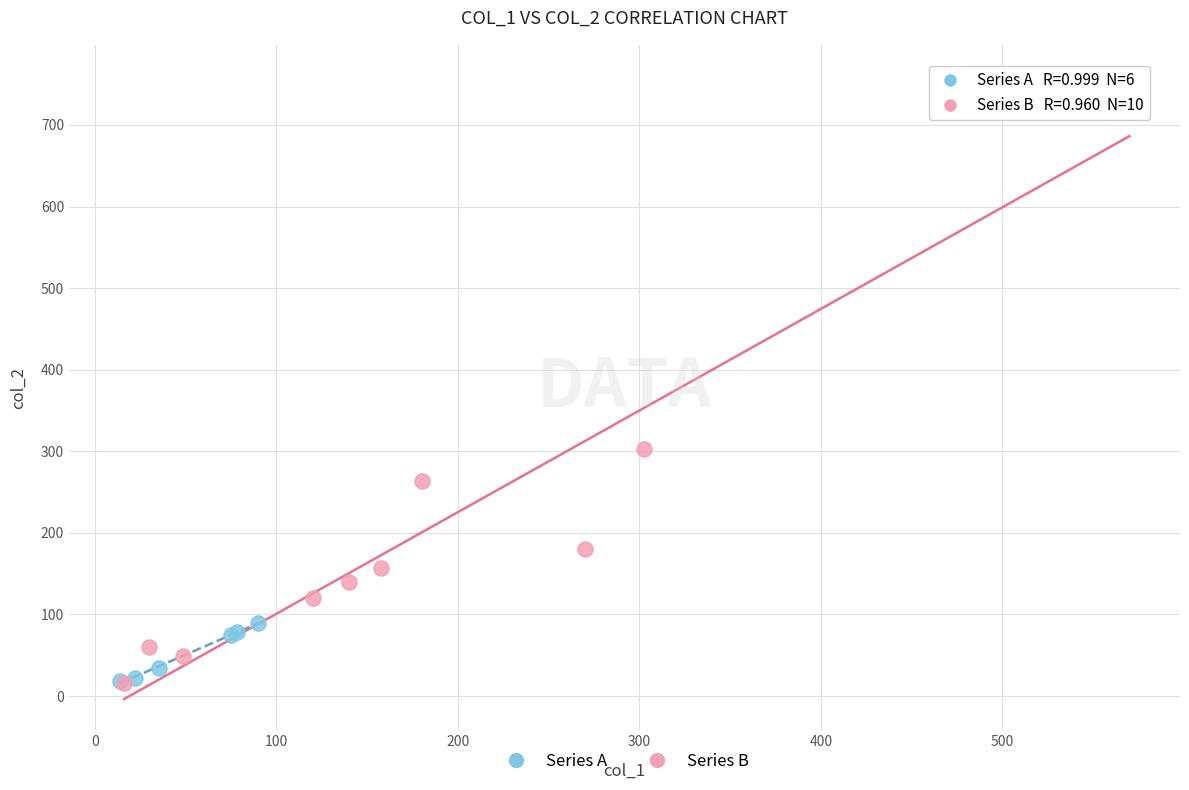

Which series has the widest spread of Y values?

Series B